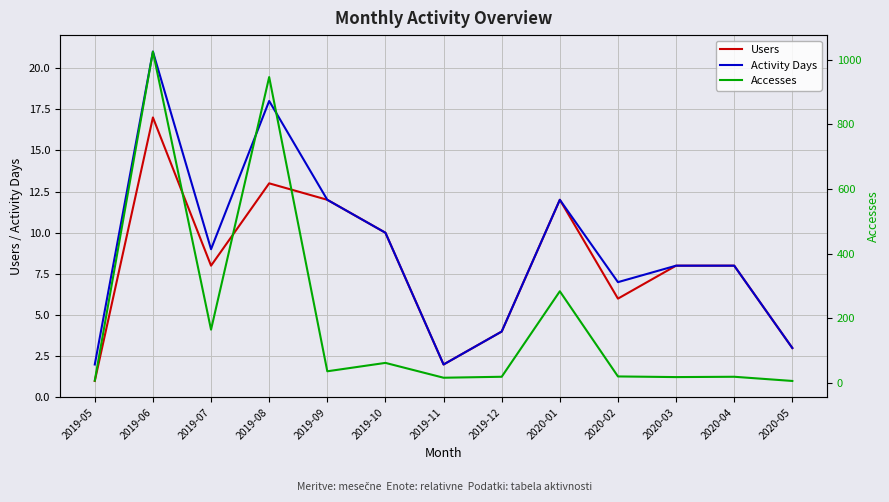

What is the spread (max minus min) of values at 2019-07?

156